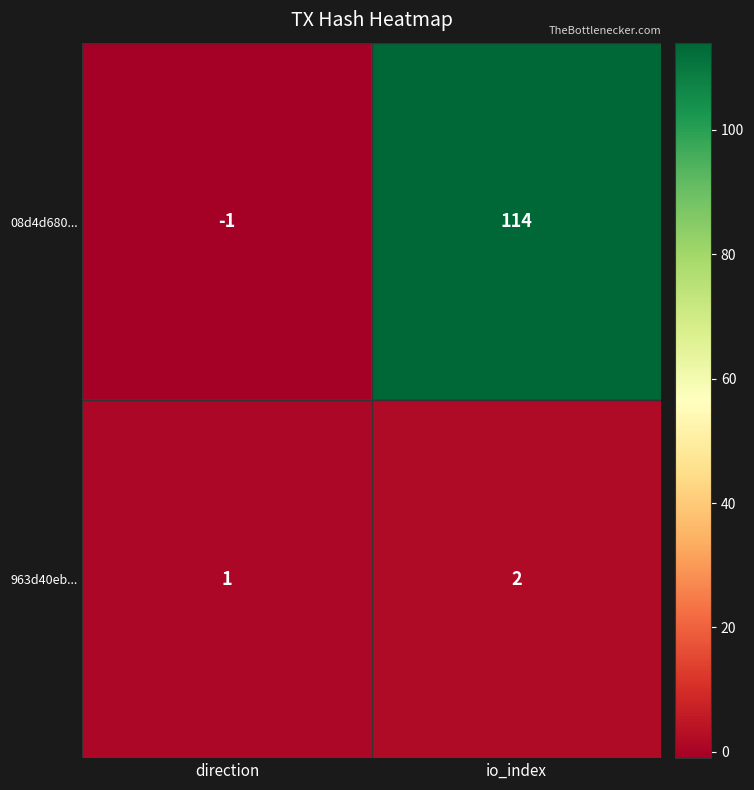

Between direction and io_index, which series saw the biggest shift?

08d4d680...